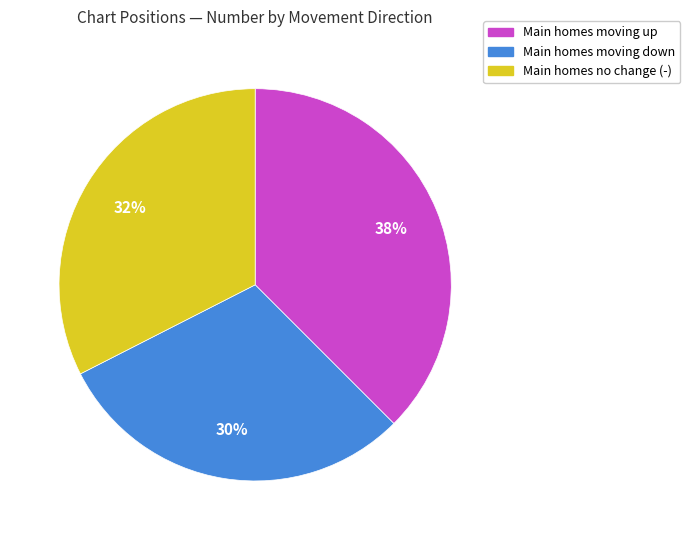

The Main homes moving up slice represents 38% of the pie. True or false?

True